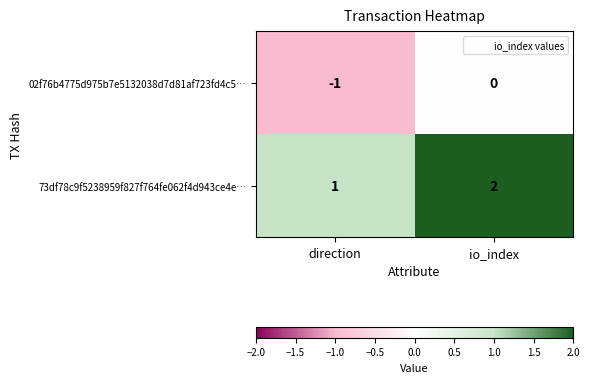

The 02f76b4775d975b7e5132038d7d81af723fd4c5… series shows -1 at direction. True or false?

True